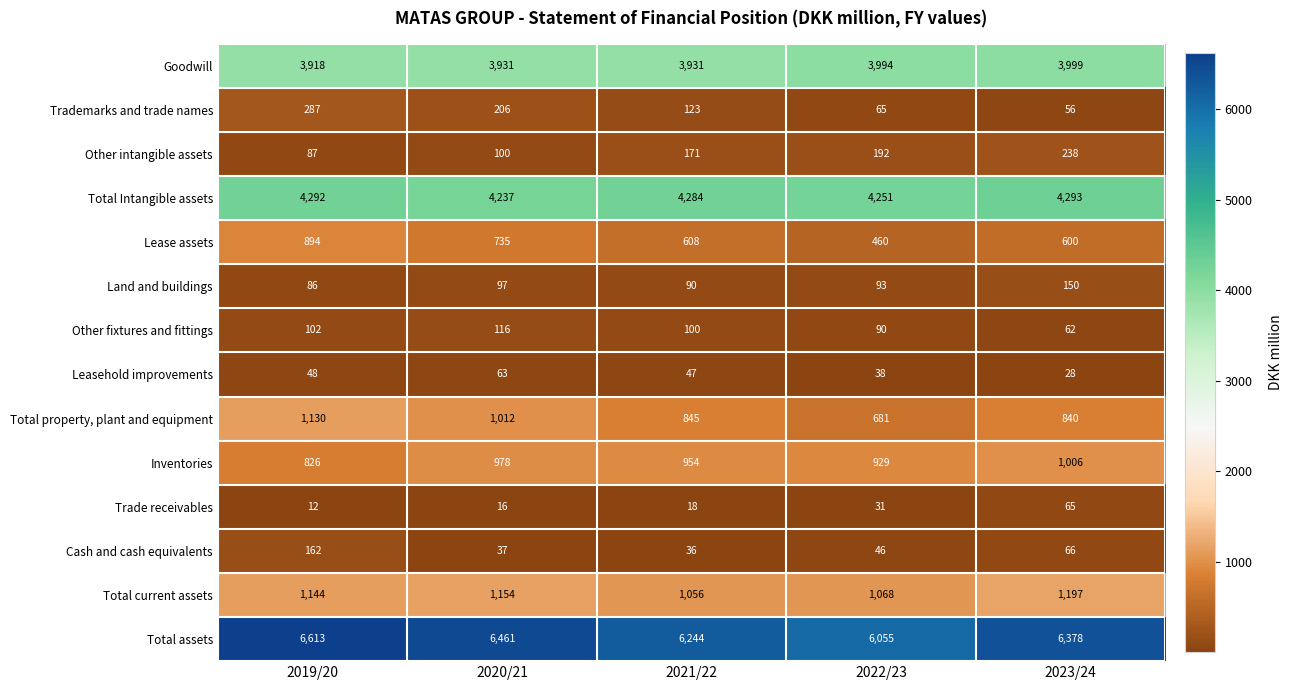

Rank the categories by Total Intangible assets value from highest to lowest.

2023/24, 2019/20, 2021/22, 2022/23, 2020/21